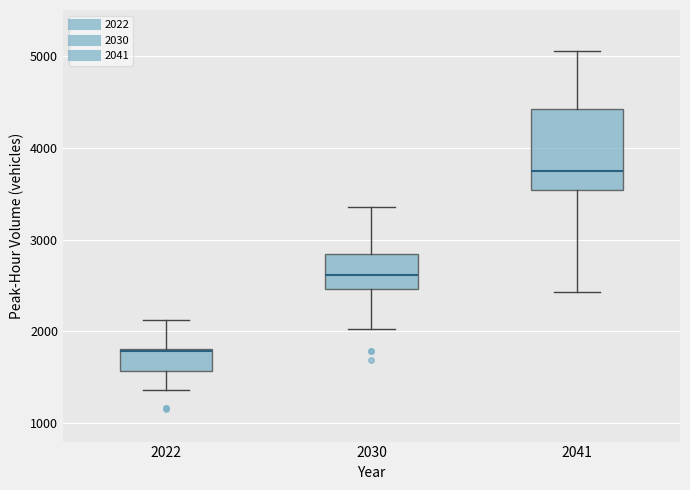

Reading left to right, read every box against the y-axis: the position of its median line, the range the box covers, and the ends of its whiskers. The values are not printed on the chart, so give them approximately, as read against the axis.

2022: median 1800 (drawn on the box's upper edge), box 1600 to 1800, whiskers 1400 to 2100
2030: median 2600, box 2500 to 2800, whiskers 2000 to 3400
2041: median 3700, box 3500 to 4400, whiskers 2400 to 5000